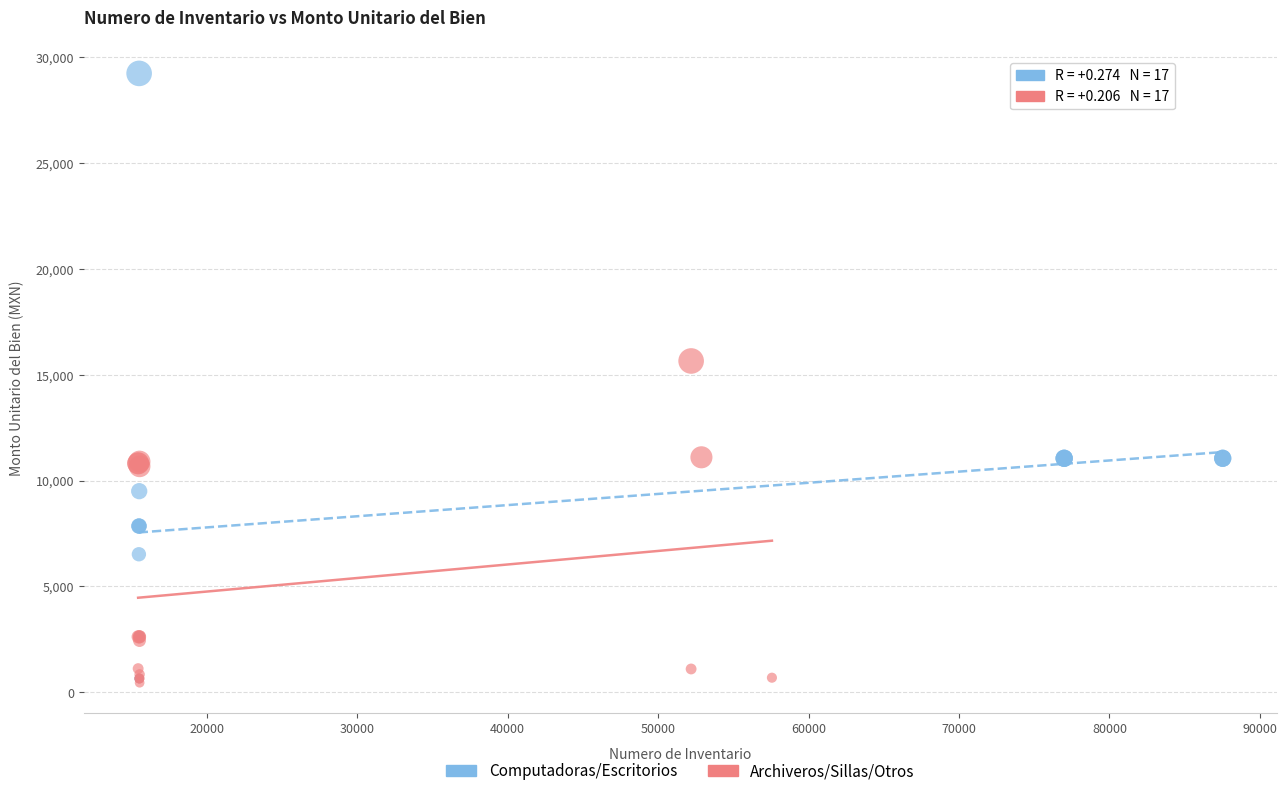

What are all the series names shown in the legend?

Computadoras/Escritorios, Archiveros/Sillas/Otros